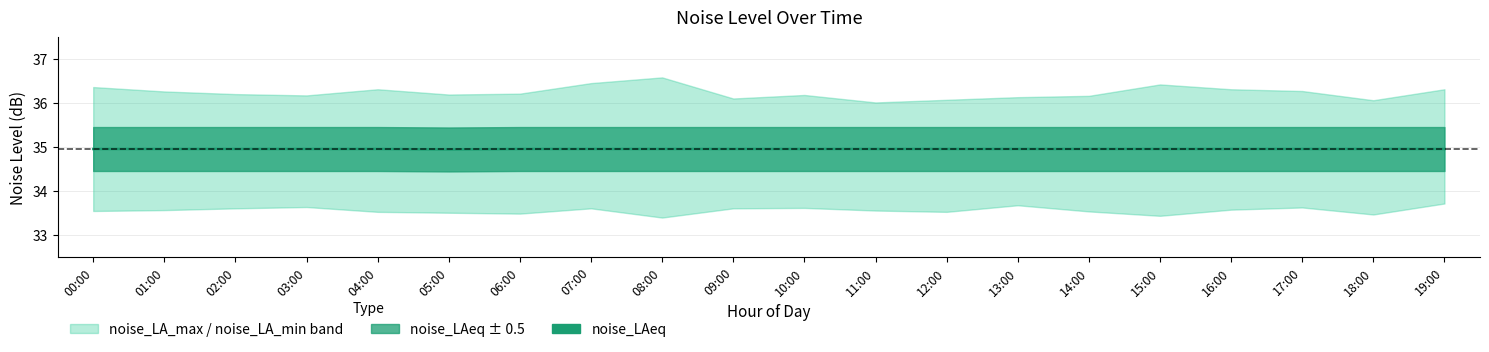

Reading right to left, list all the values displayed in this chart.

19:00=35.0	18:00=35.0	17:00=35.0	16:00=35.0	15:00=35.0	14:00=35.0	13:00=35.0	12:00=35.0	11:00=35.0	10:00=35.0	09:00=35.0	08:00=35.0	07:00=35.0	06:00=35.0	05:00=34.9	04:00=35.0	03:00=35.0	02:00=35.0	01:00=35.0	00:00=35.0